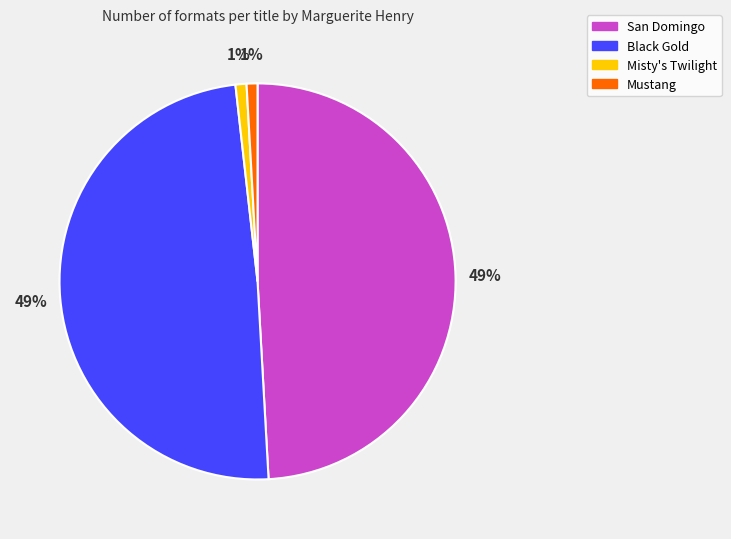

To the nearest percent, what is the average slice percentage?

25%